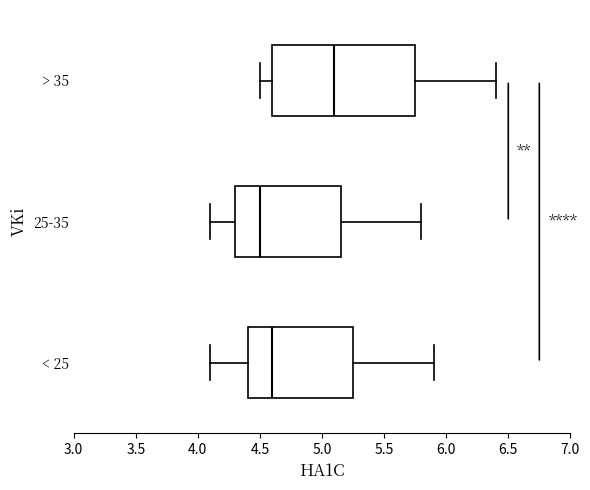

Reading bottom to top, transcribe this box plot: for each box, give where its median line is, the range the box spans, and where its two whiskers end, as read against the x-axis. The values are not printed on the chart, so give them approximately, as read against the axis.

< 25: median 4.60, box 4.40 to 5.25, whiskers 4.10 to 5.90
25-35: median 4.50, box 4.30 to 5.15, whiskers 4.10 to 5.80
> 35: median 5.10, box 4.60 to 5.75, whiskers 4.50 to 6.40